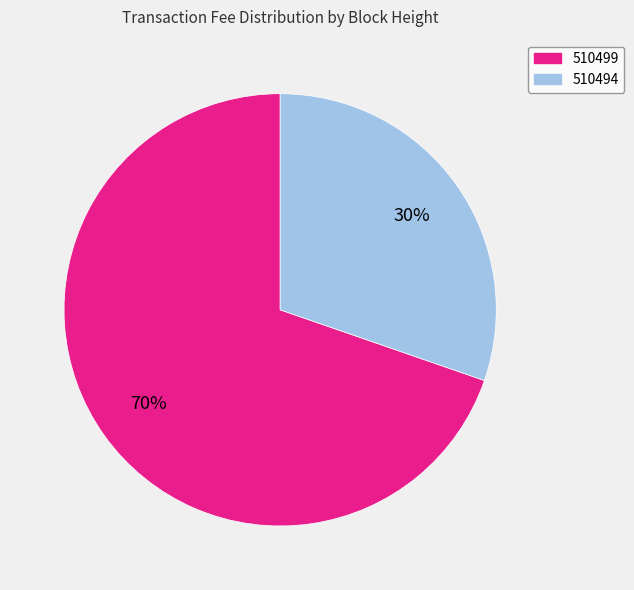

Which category has the smallest portion of the pie?

510494